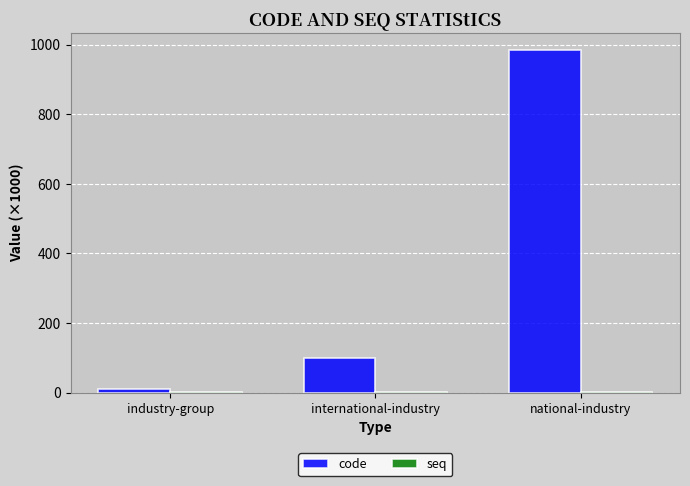

At which category is the sum across all series the highest?

national-industry